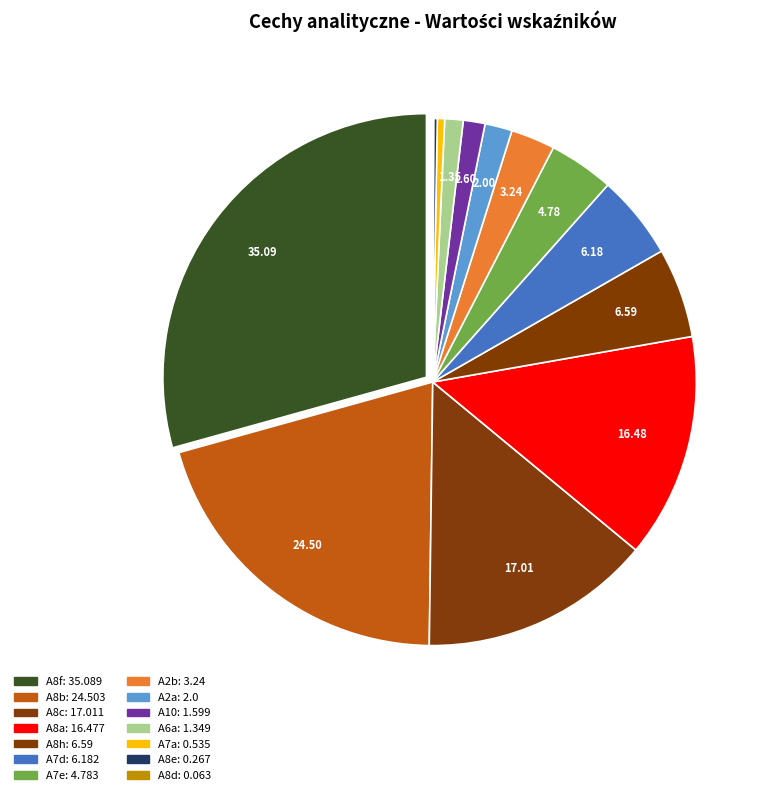

Which slice is the largest?

A8f